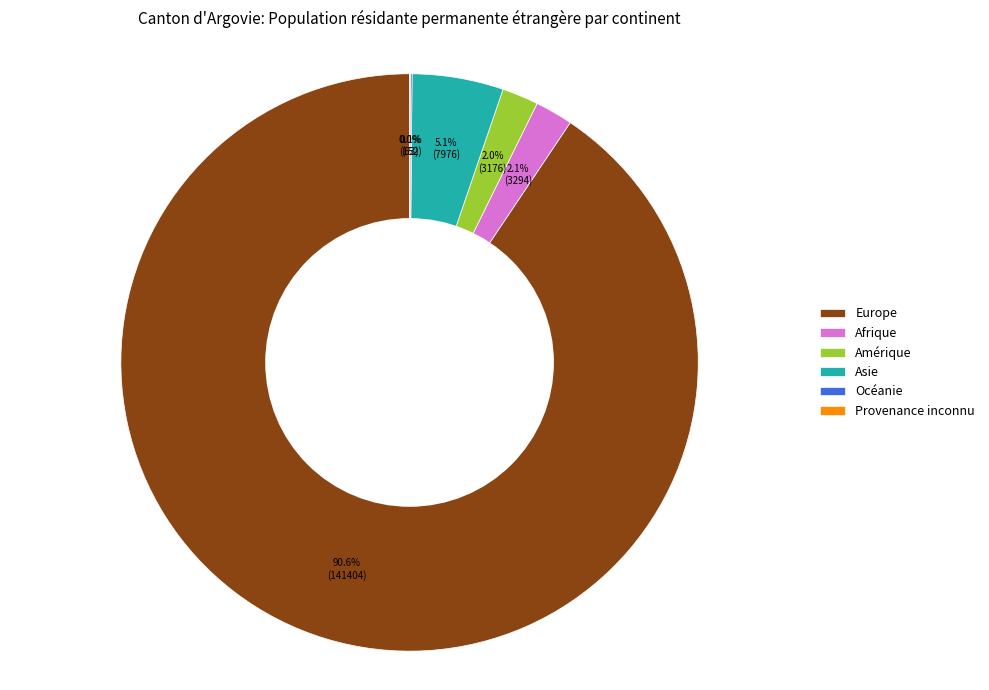

Approximately how many times larger is the value at Amérique compared to Afrique?

1.0